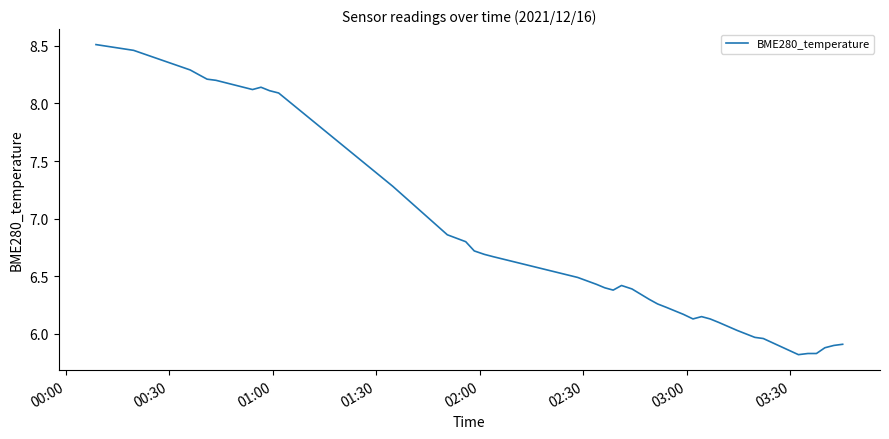

What is the difference between the maximum and minimum values?

2.7